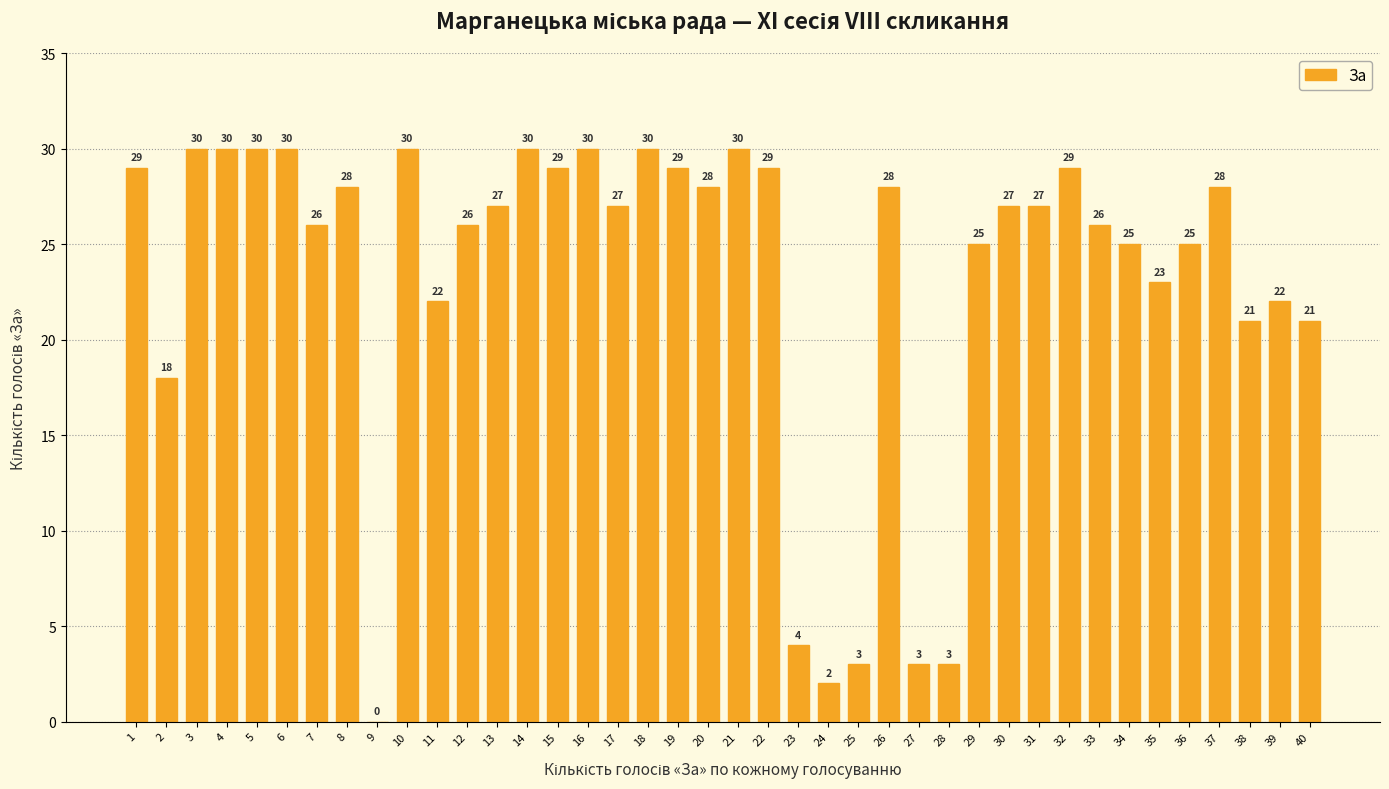

What is the change in value from 20 to 40?

-7